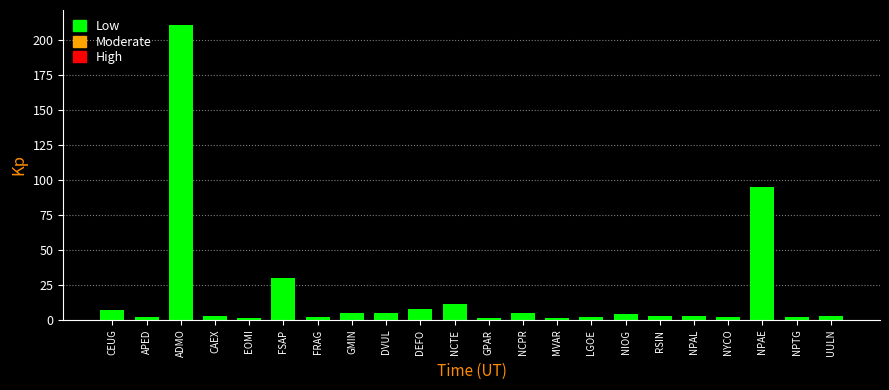

What is the sum of the values at NCPR and NPAE?

100